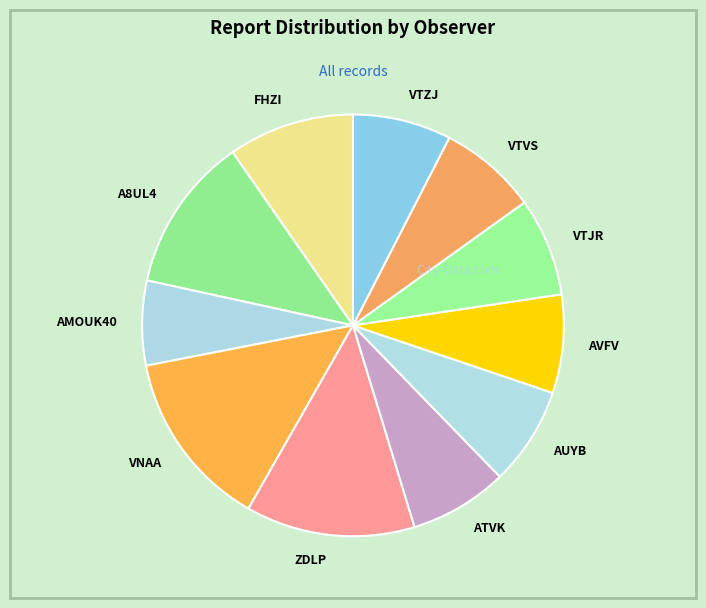

How many slices are in this pie chart?

11